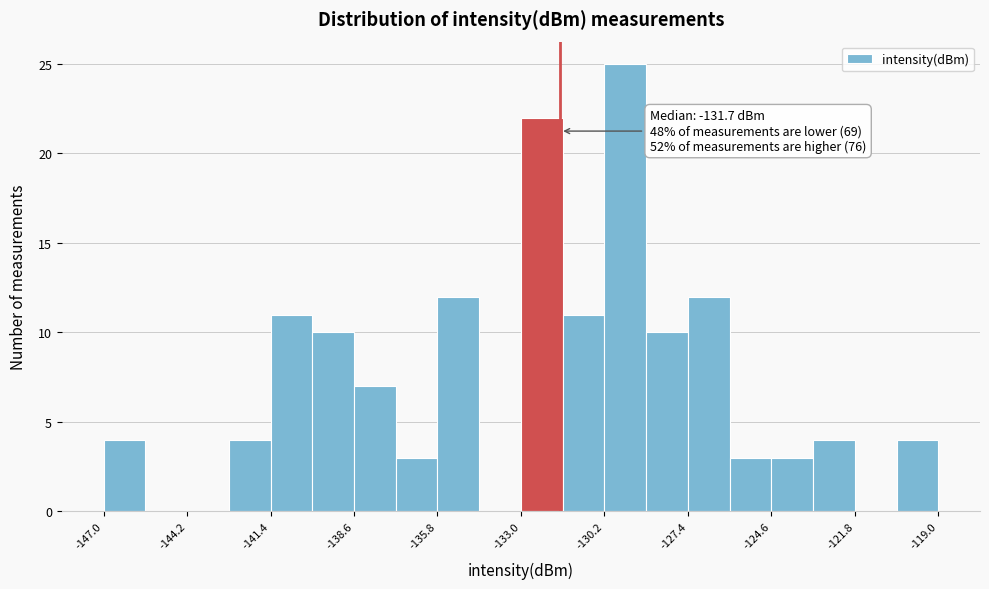

Around what value on the x-axis is the tallest bar? Give the approximate position of its centre, as read against the axis.

-129.5